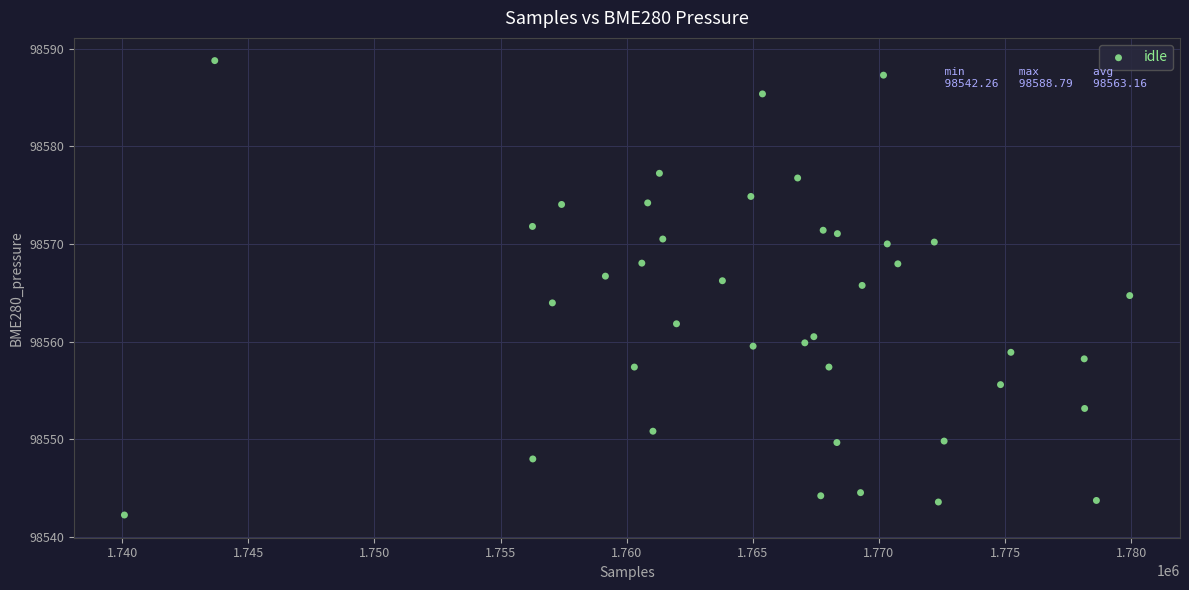

What is the range of Y values (max minus min)?

46.5